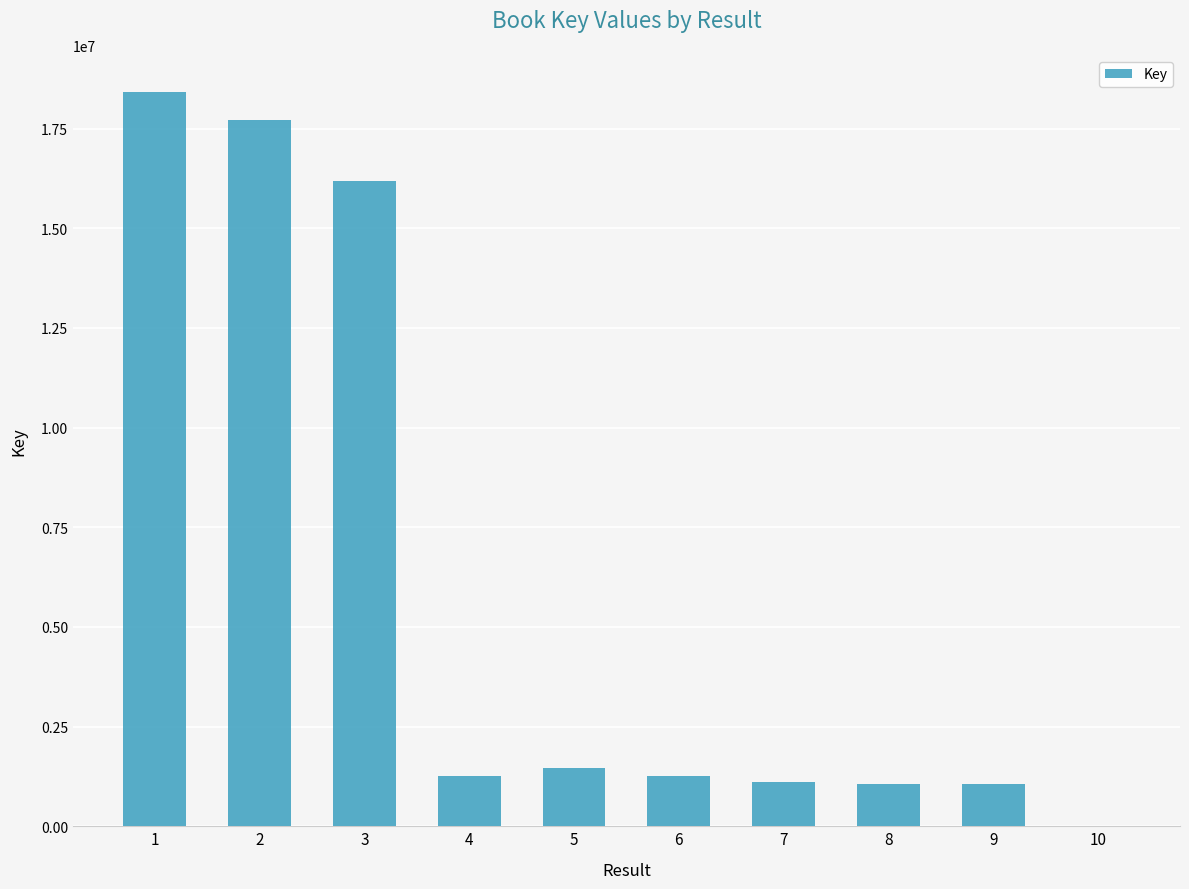

Is it true that the value at 2 is 17707811?

True